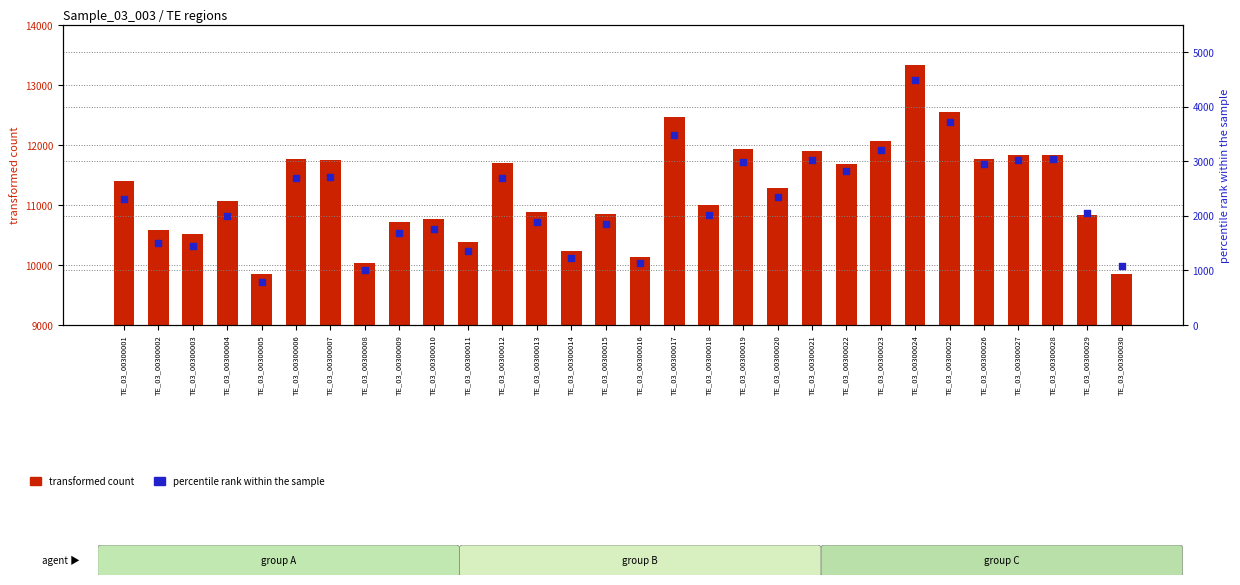

Which series contains the lowest Y value?

percentile rank